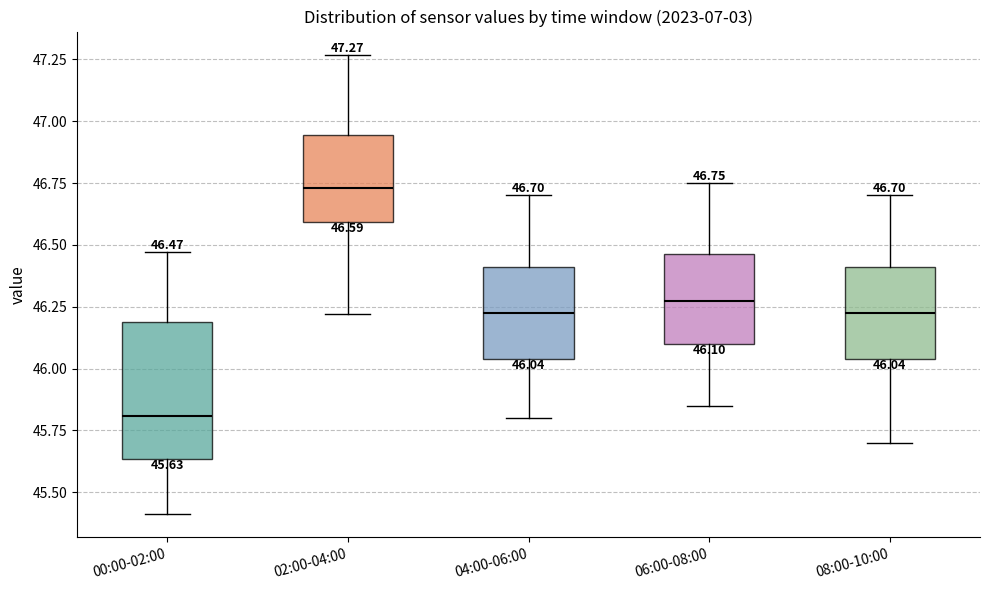

Which box has the highest median line?

02:00-04:00